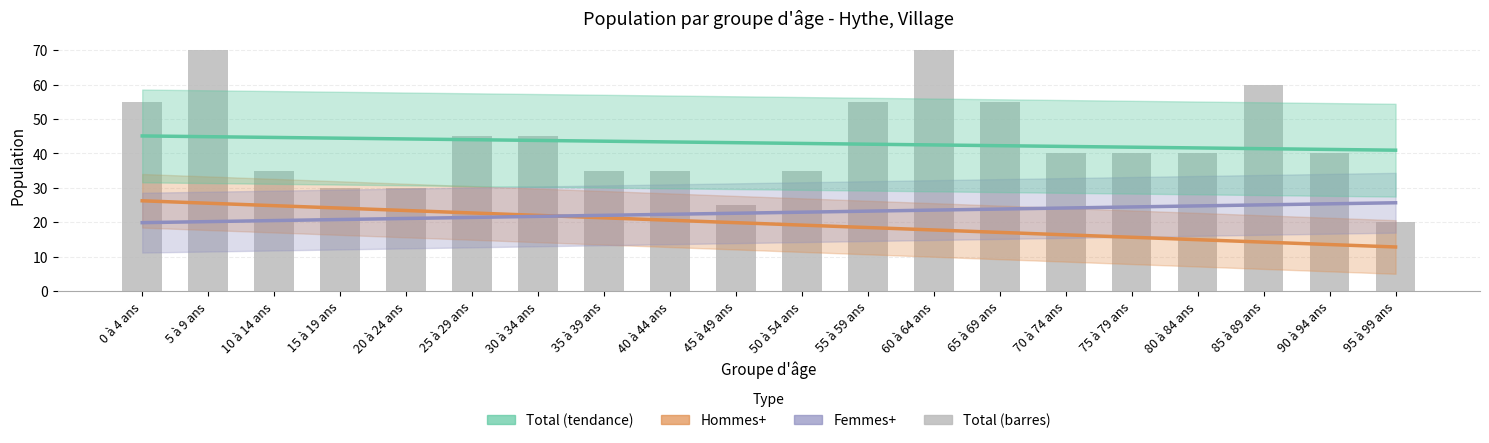

True or false: Total (tendance) has a value of 43.3 at 40 à 44 ans.

True